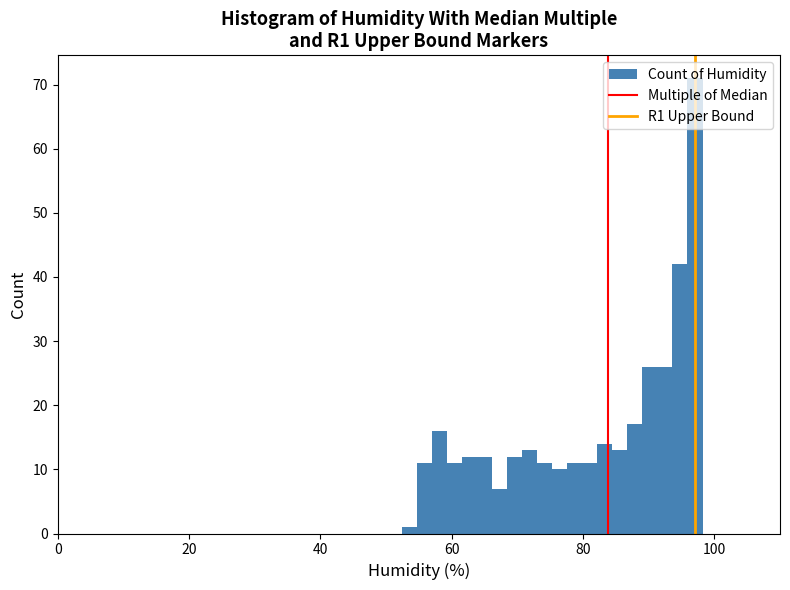

Read against the x-axis, roughly where is the centre of the tallest bar?

98